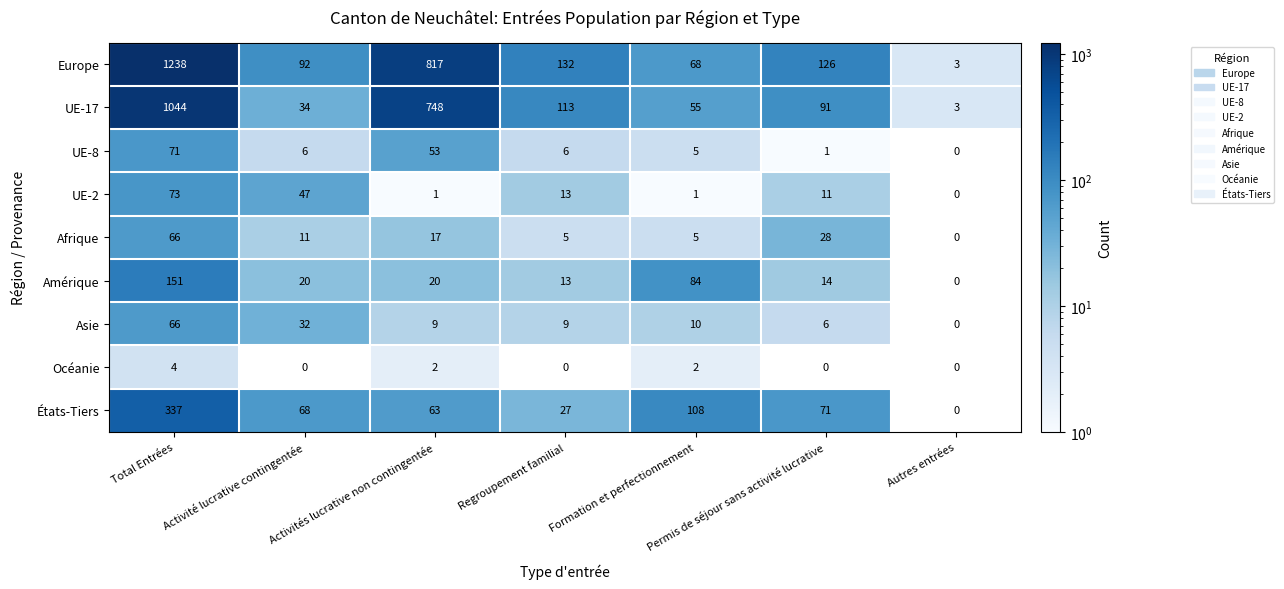

At Permis de séjour sans activité lucrative, list the series in order from largest to smallest.

Europe, UE-17, États-Tiers, Afrique, Amérique, UE-2, Asie, UE-8, Océanie